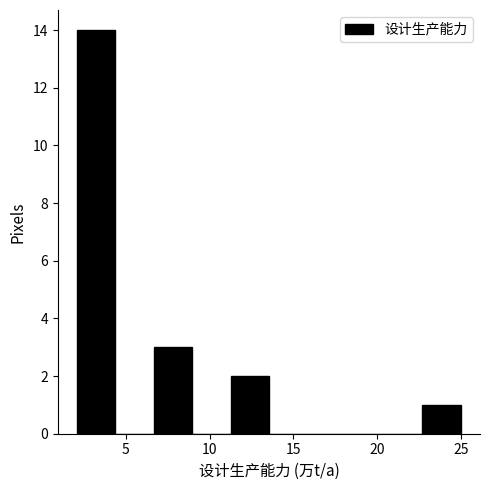

Reading left to right, transcribe this chart: for each bar, give the range it covers on the x-axis and its height. Neither the bar edges nor the heights are printed on the chart, so give them approximately, as read against the axes.

2.0 to 4.5: 14
4.5 to 6.5: 0
6.5 to 9.0: 3
9.0 to 11.0: 0
11.0 to 13.5: 2
13.5 to 16.0: 0
16.0 to 18.0: 0
18.0 to 20.5: 0
20.5 to 22.5: 0
22.5 to 25.0: 1